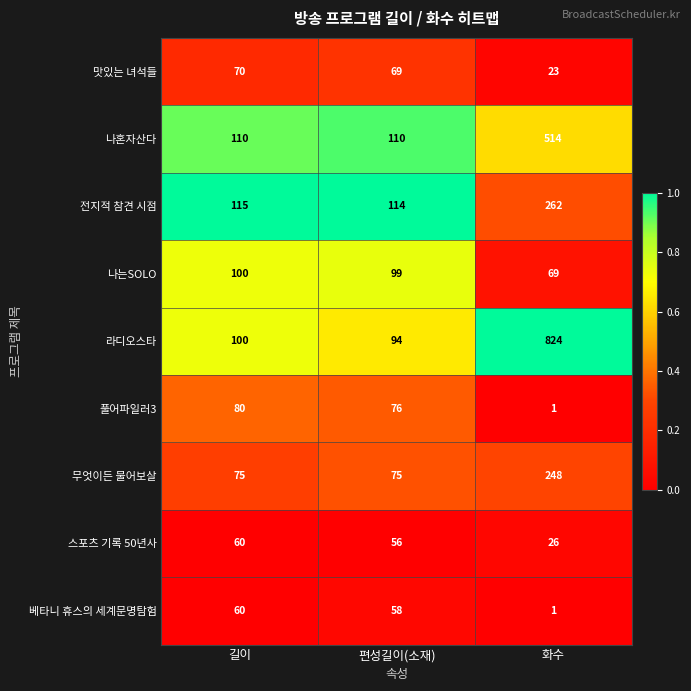

What is the average value of the 스포츠 기록 50년사 series?

47